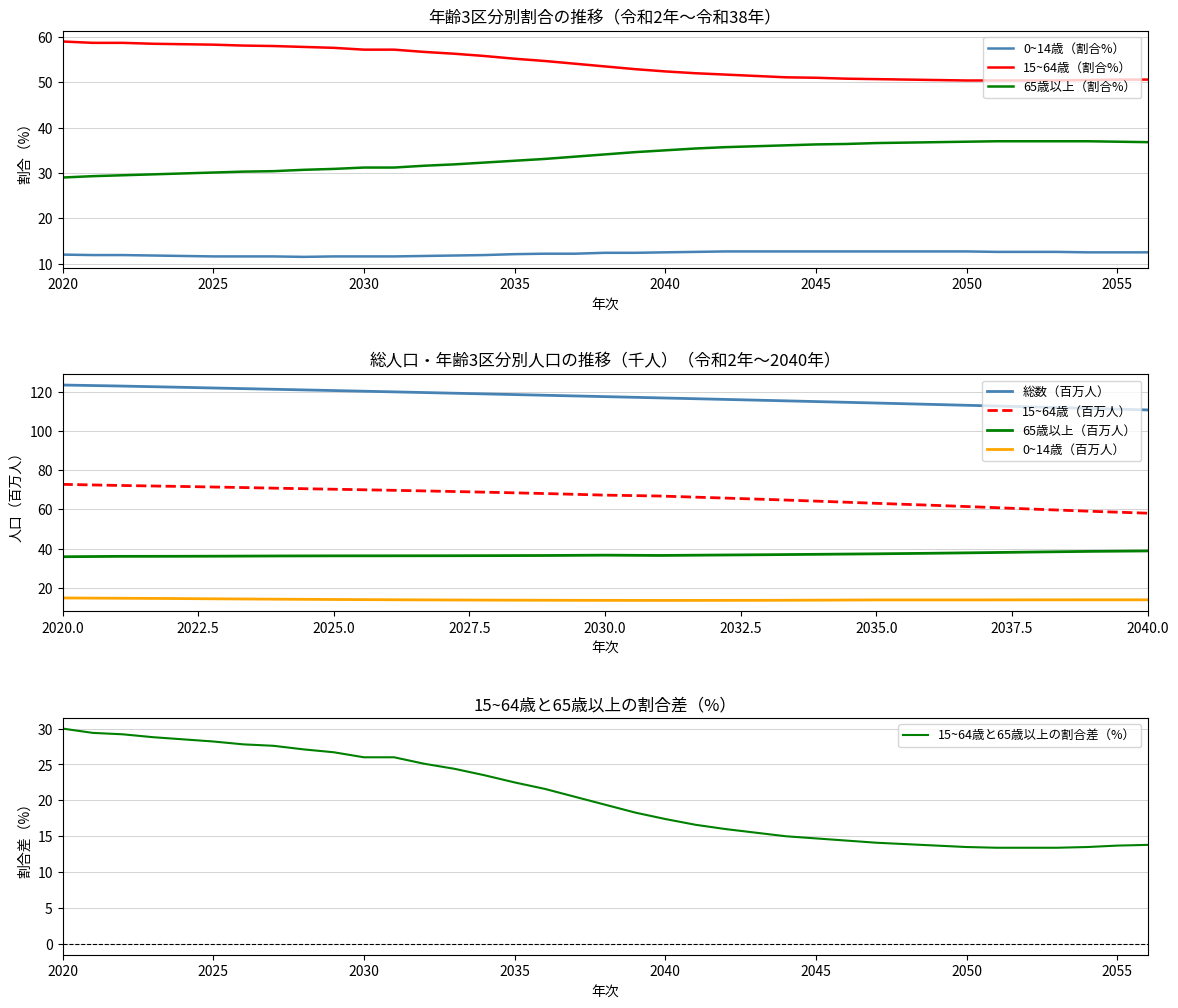

What is the highest value of the 15~64歳（割合%） series?

59.0